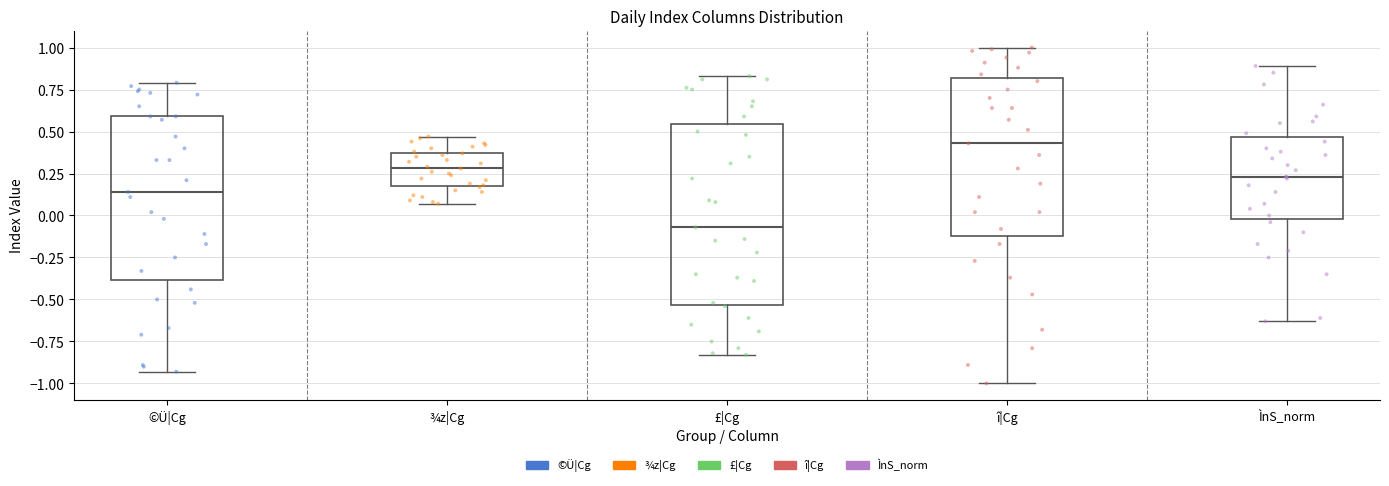

Reading left to right, read every box against the y-axis: the position of its median line, the range the box covers, and the ends of its whiskers. The values are not printed on the chart, so give them approximately, as read against the axis.

©Ü|Cg: median 0.15, box -0.40 to 0.60, whiskers -0.95 to 0.80
¾z|Cg: median 0.30, box 0.20 to 0.40, whiskers 0.05 to 0.45
£|Cg: median -0.05, box -0.55 to 0.55, whiskers -0.85 to 0.85
î|Cg: median 0.45, box -0.10 to 0.80, whiskers -1.00 to 1.00
ÌnS_norm: median 0.25, box 0.00 to 0.45, whiskers -0.65 to 0.90